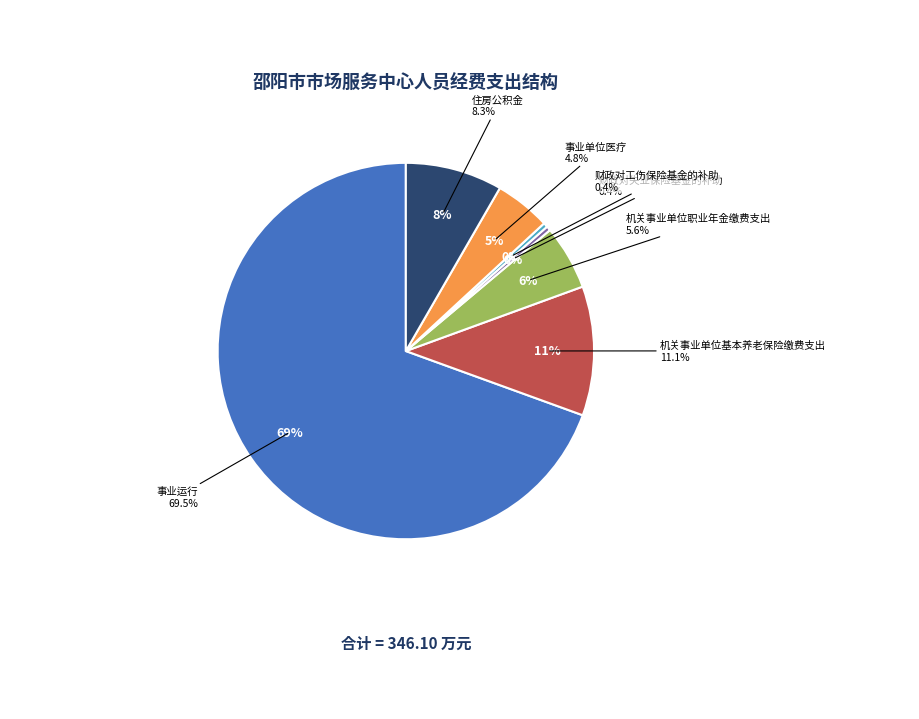

Between 机关事业单位职业年金缴费支出 and 住房公积金, which is larger?

住房公积金